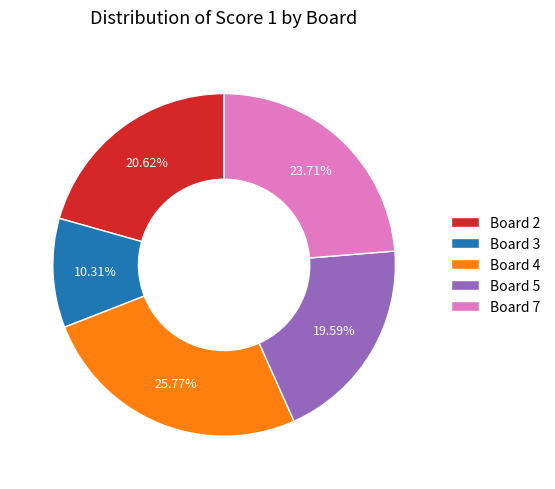

Count the number of slices in the pie.

5